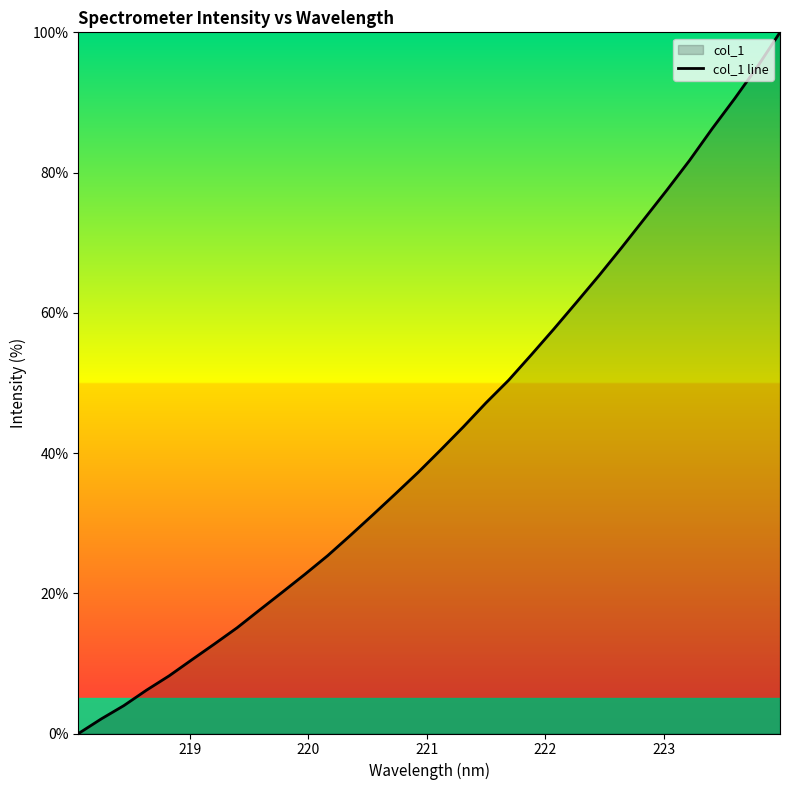

How many lines are shown in the chart?

1